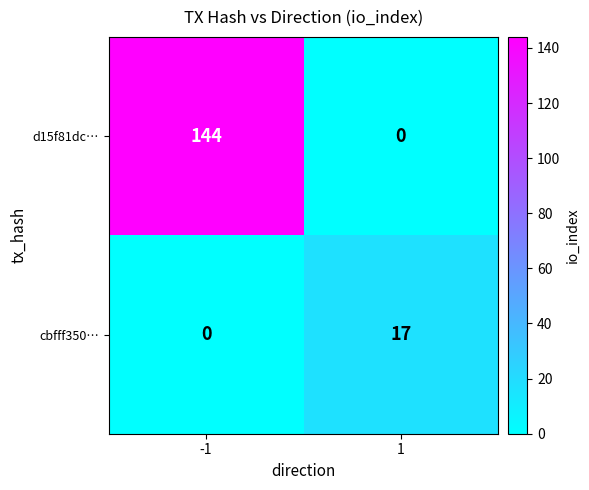

Reading left to right, what are all the values shown in this chart?

d15f81dc…: -1=144	1=0
cbfff350…: -1=0	1=17